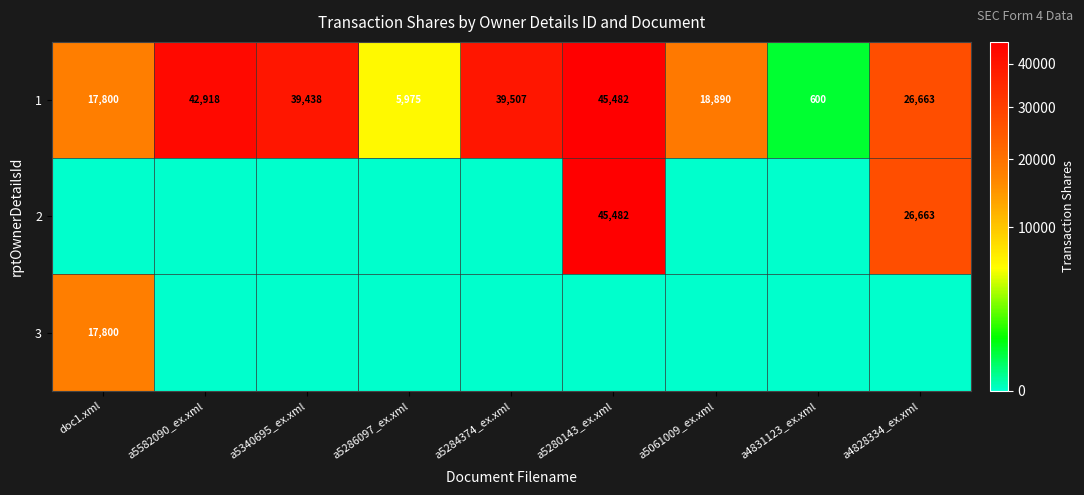

True or false: 1 has a value of 27610 at a5582090_ex.xml.

False